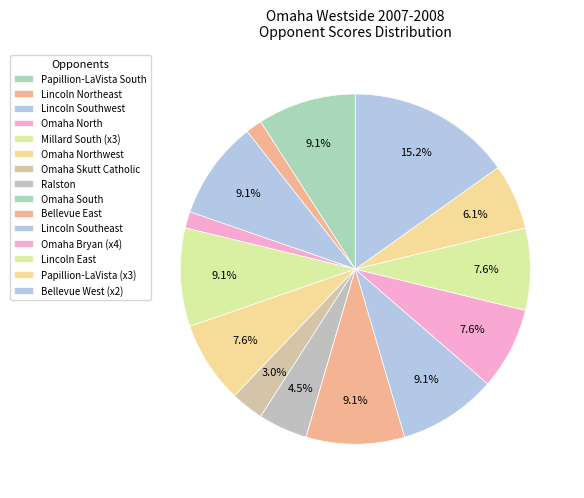

Combined, do Ralston and Lincoln Southeast account for over 50%?

No